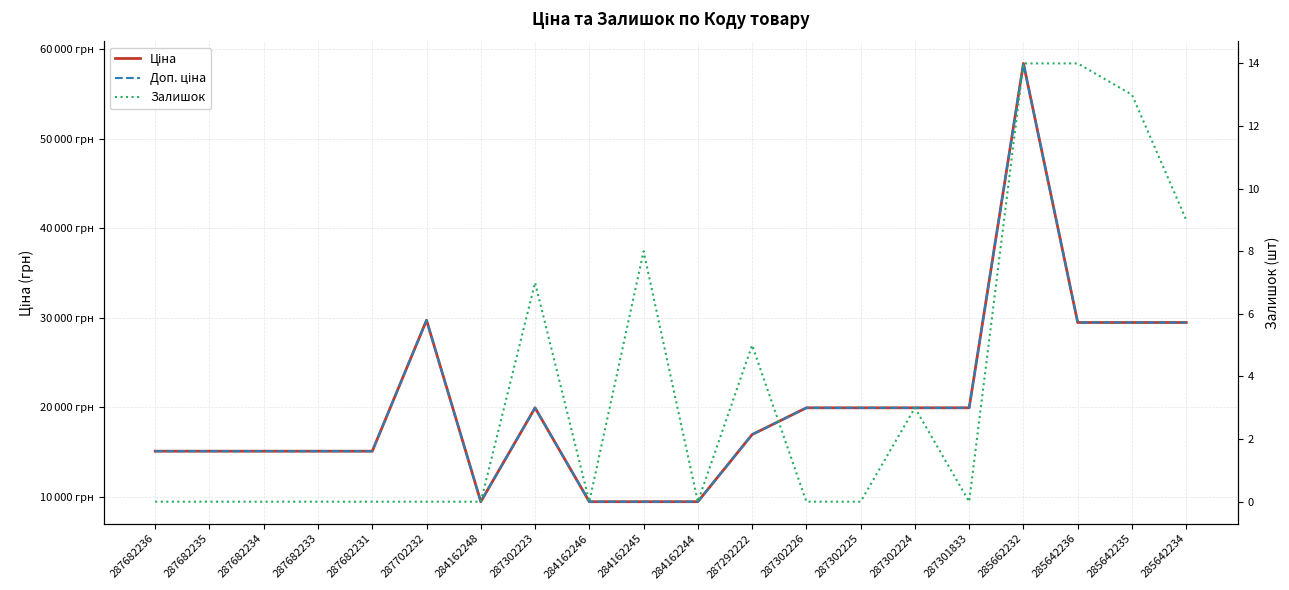

What are all the series names shown in the legend?

Ціна, Доп. ціна, Залишок